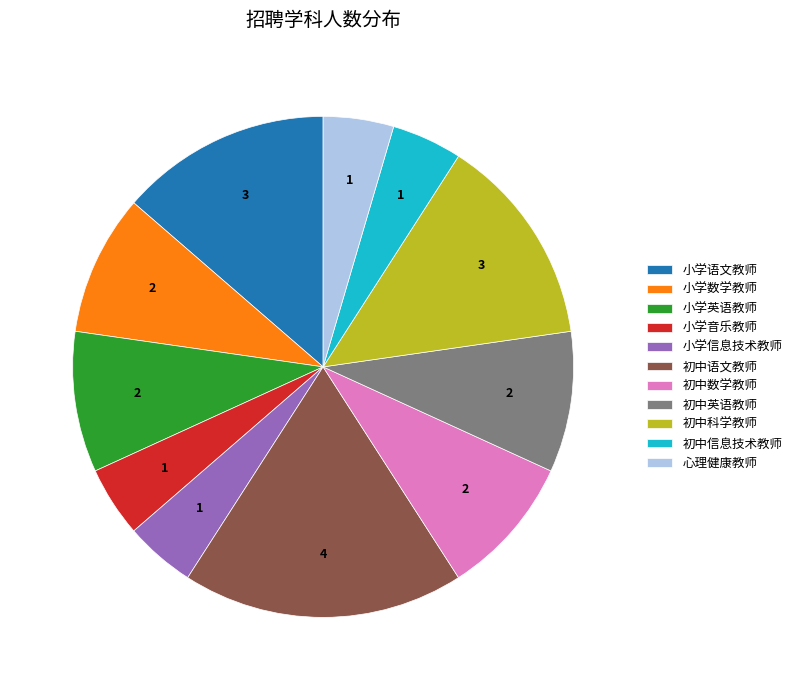

Does 小学信息技术教师 account for over 50% of the chart?

No